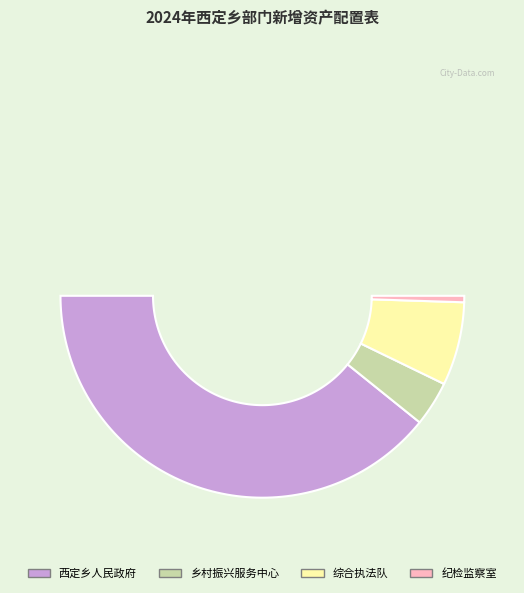

True or false: 勐海县西定哈尼族布朗族乡综合执法队 accounts for 2% of the total.

False